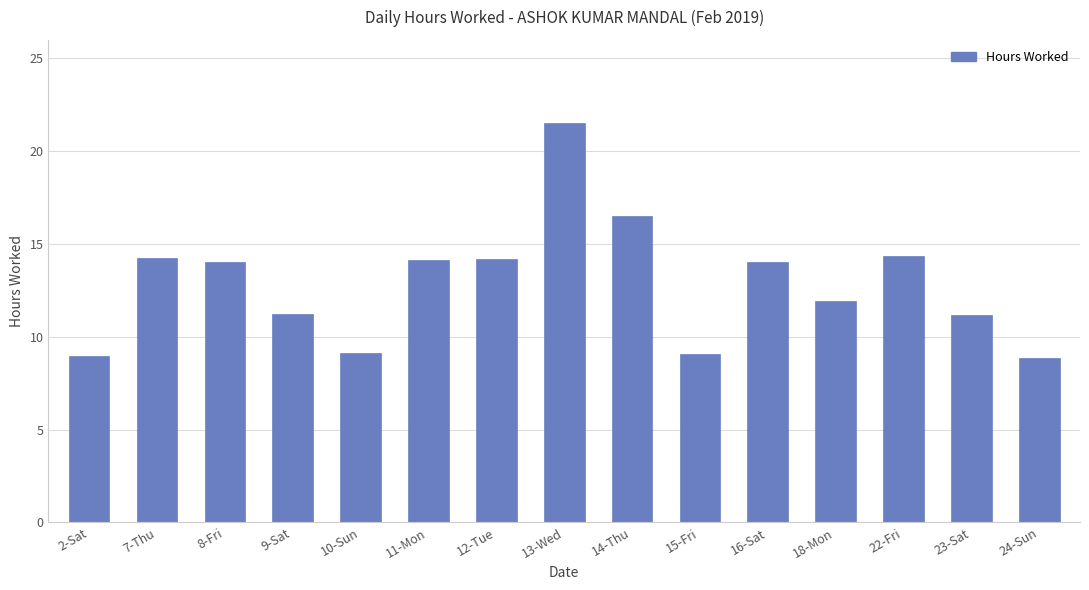

Which has a higher value, 9-Sat or 11-Mon?

11-Mon